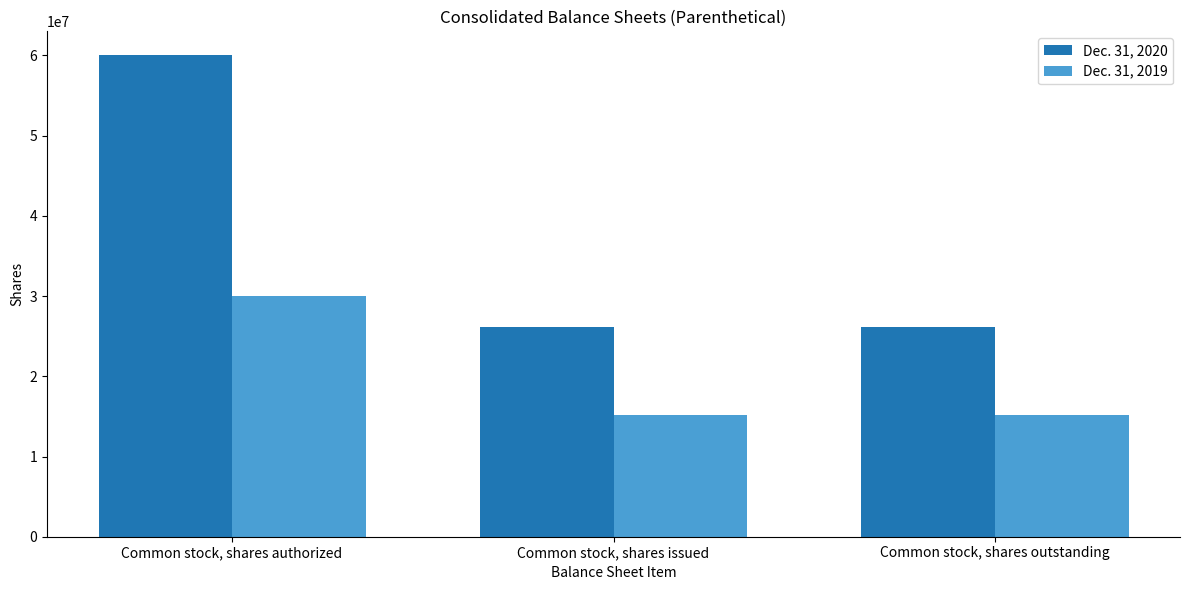

What is the label of the 1st bar from the left?

Common stock, shares authorized